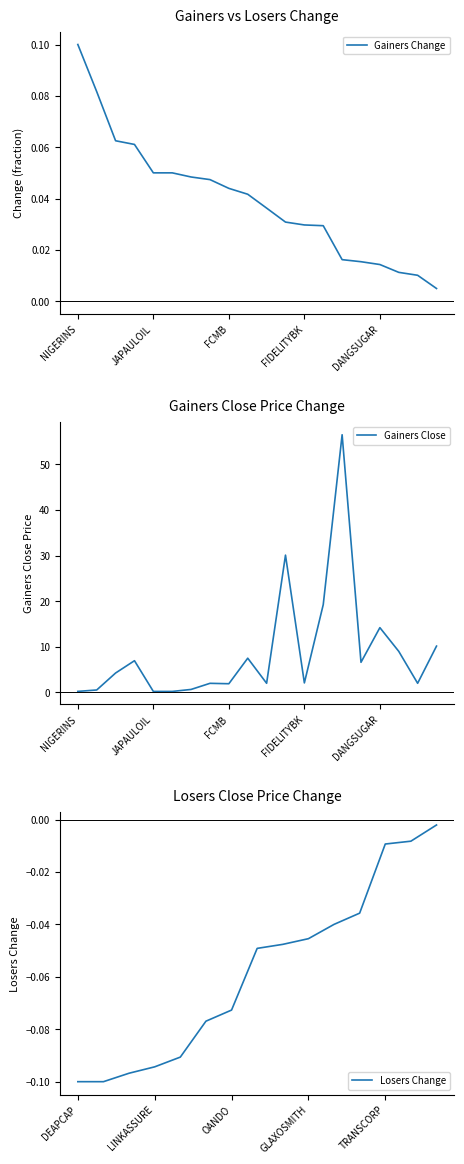

What is the difference between the maximum and minimum values?

0.1